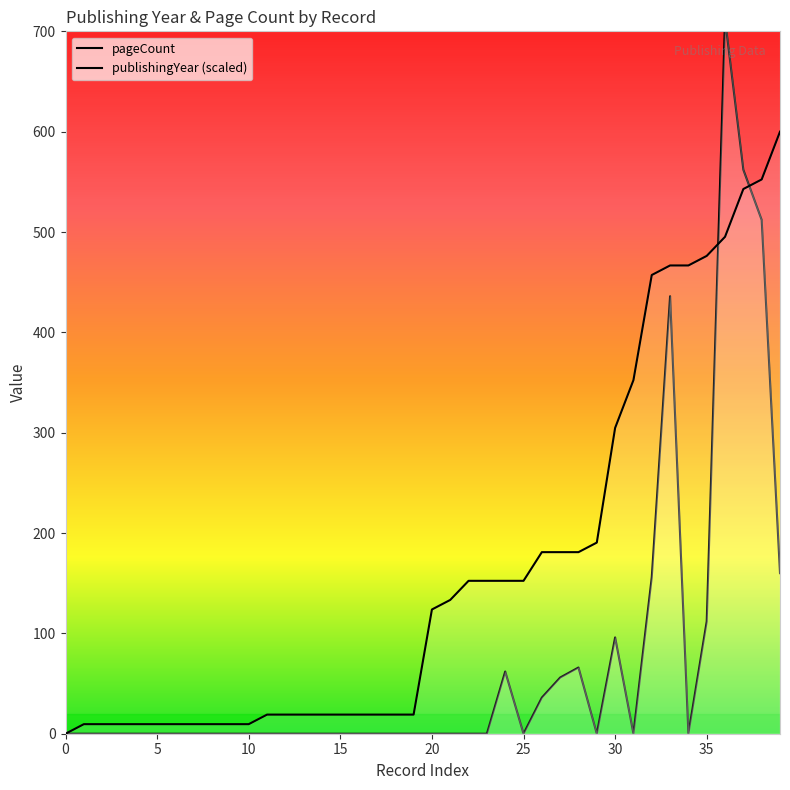

What is the maximum value shown in the chart?

712.0